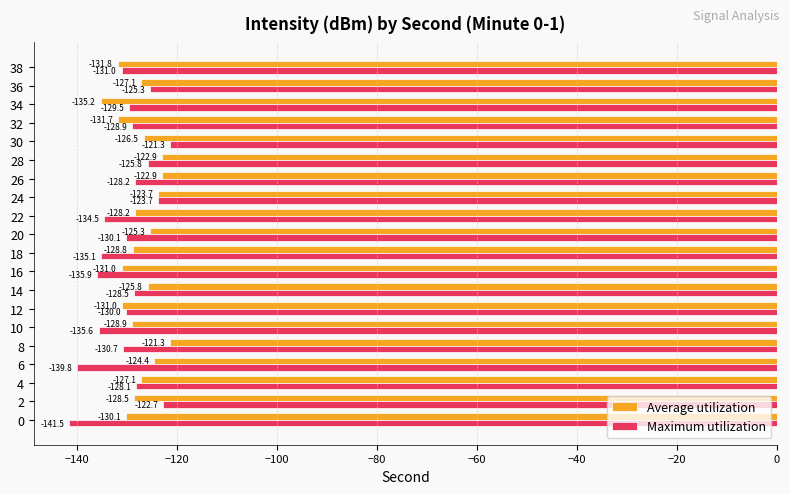

What are all the series names shown in the legend?

Average utilization, Maximum utilization